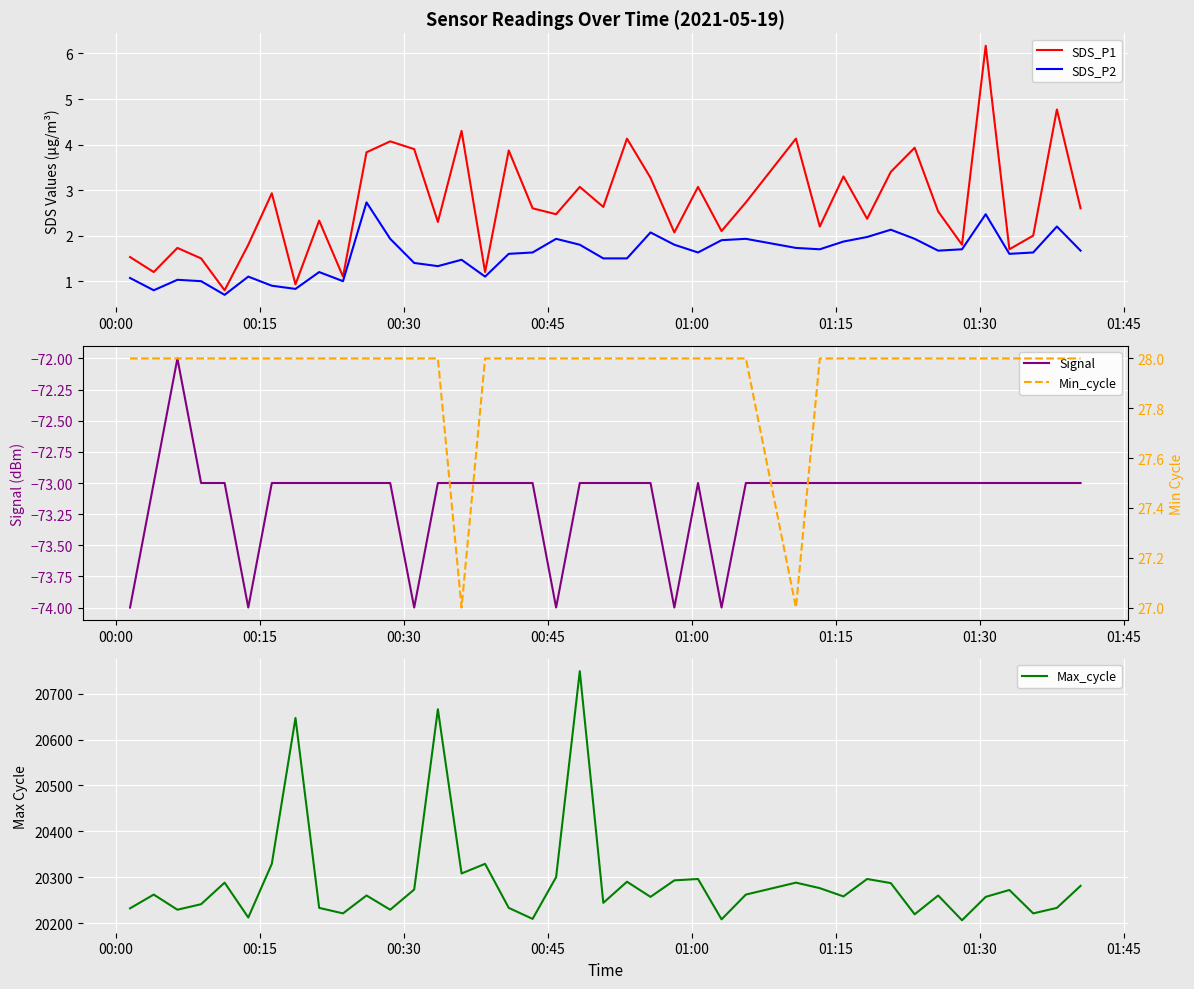

True or false: Min_cycle has more than 0 points higher than both neighbors.

False